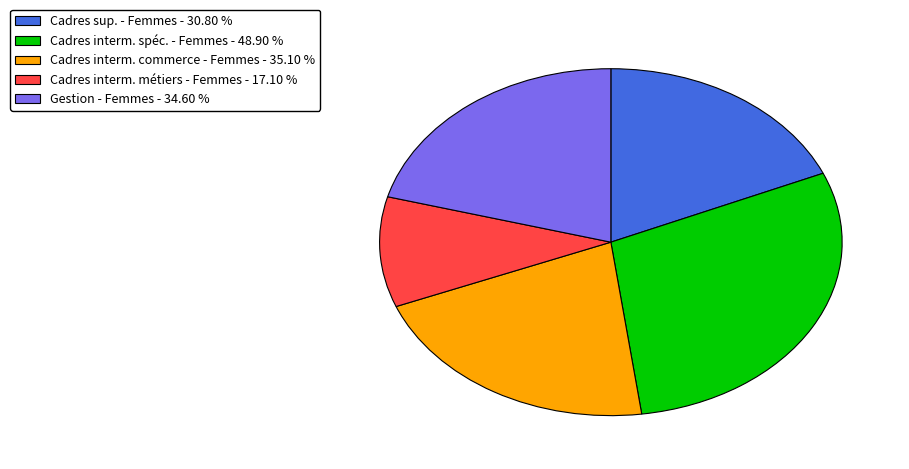

Do Cadres sup. - Femmes - 30.80 % and Gestion - Femmes - 34.60 % together represent more than half of the pie?

No